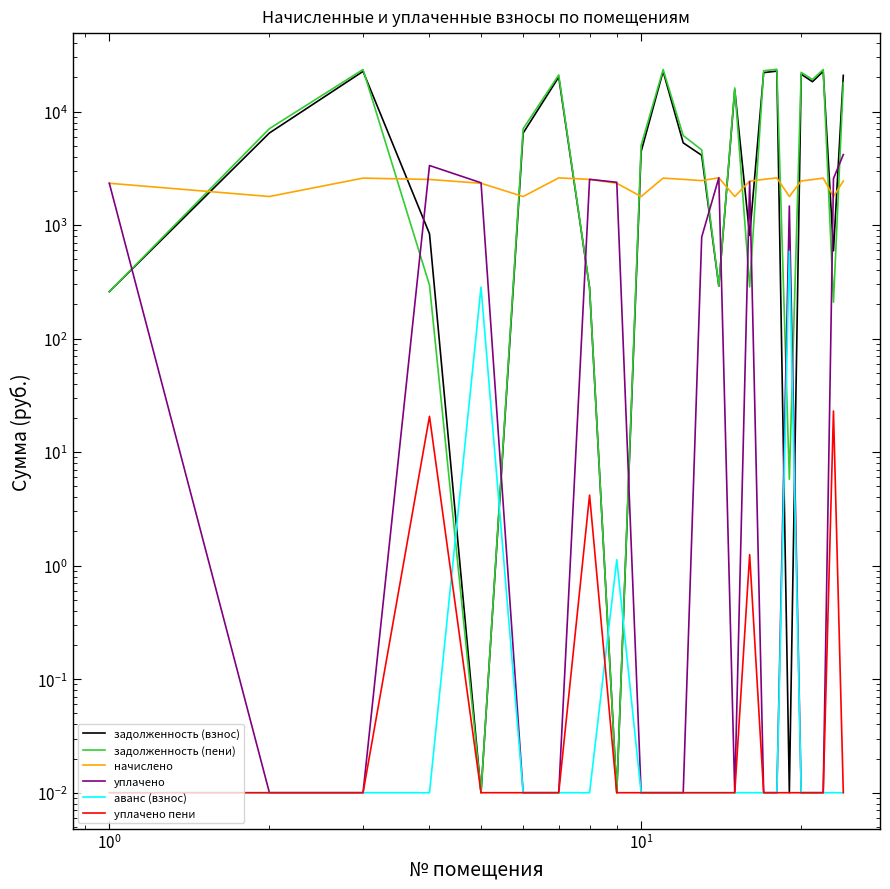

Which series ends up on top after the final intersection of задолженность (взнос) and уплачено?

задолженность (взнос)